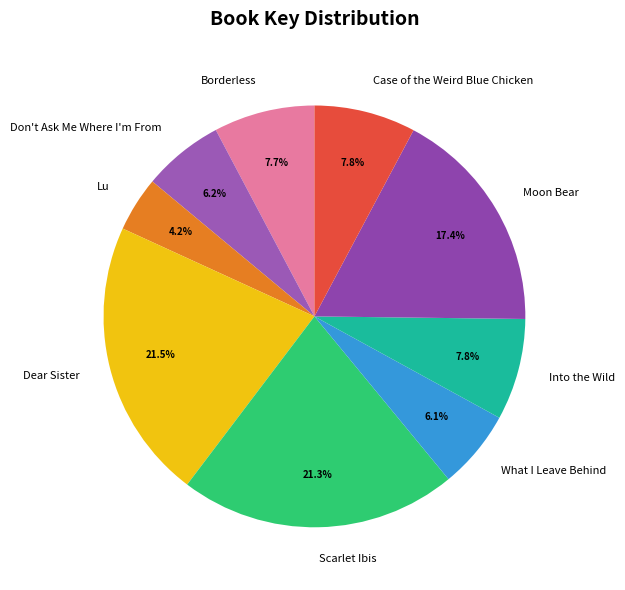

Which slice is the smallest?

Lu